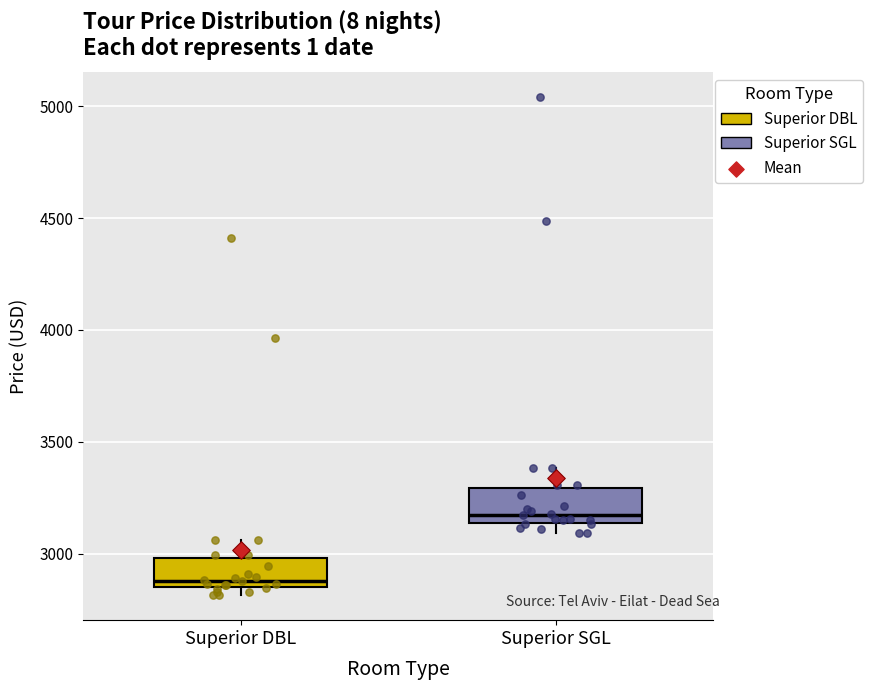

Where is the lower edge of the box for Superior SGL on the y-axis? The values are not printed on the chart, so give them approximately, as read against the axis.

3150